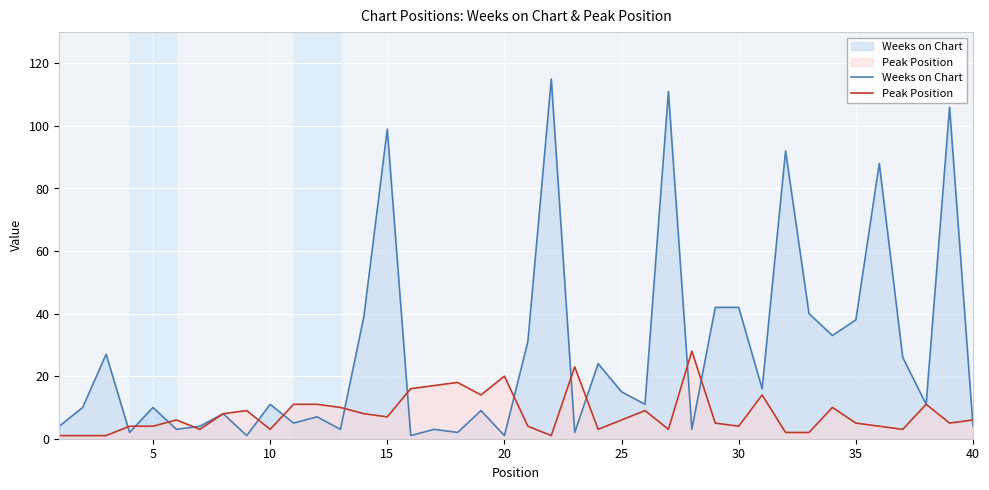

How many data points in Peak Position are above 6?

18